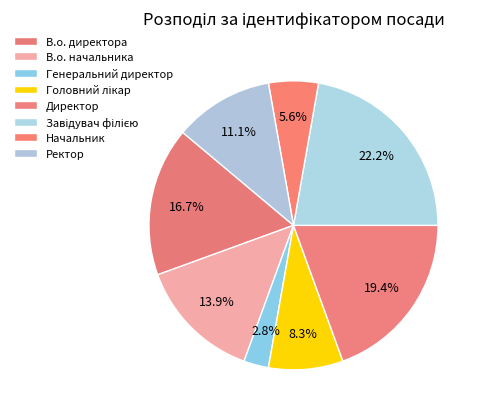

The Директор slice represents 11% of the pie. True or false?

False